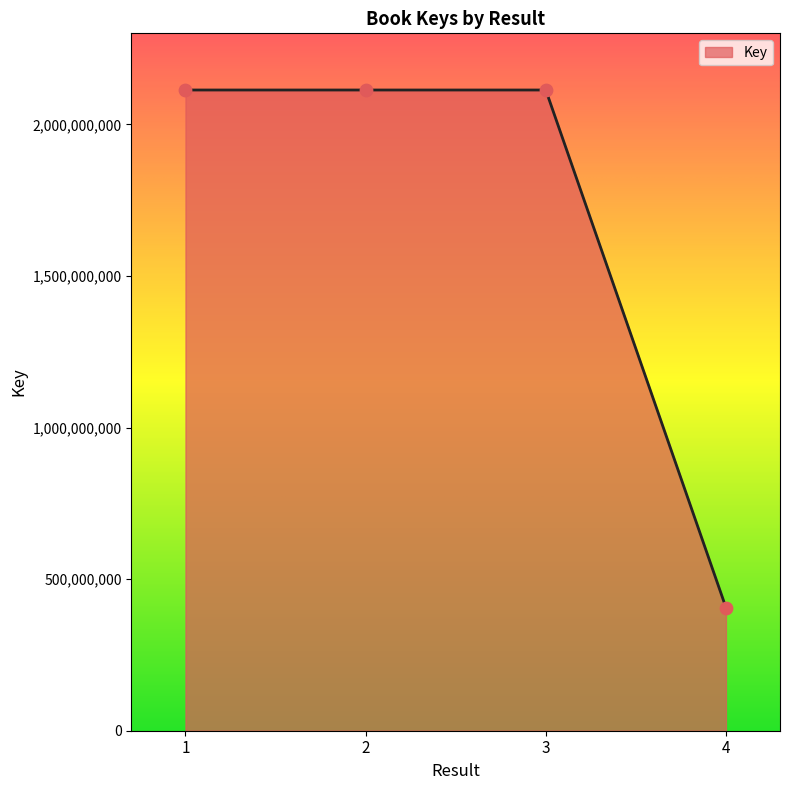

Between 1 and 4, which is larger?

1